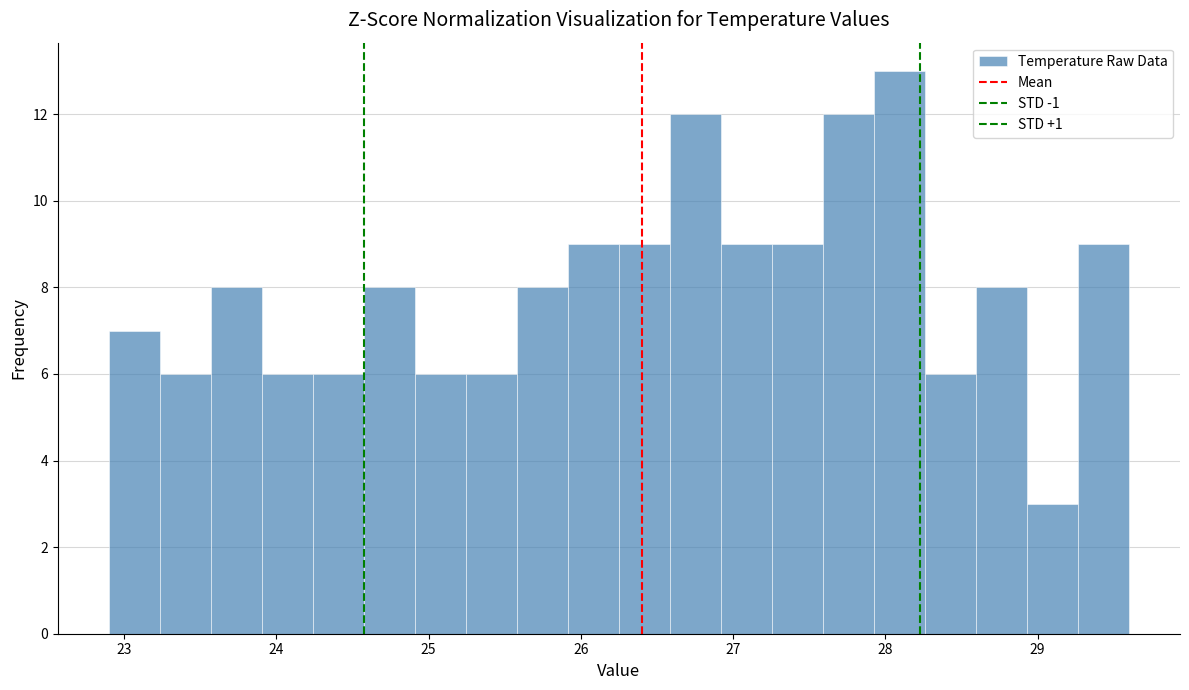

Around what value on the x-axis is the tallest bar? Give the approximate position of its centre, as read against the axis.

28.1